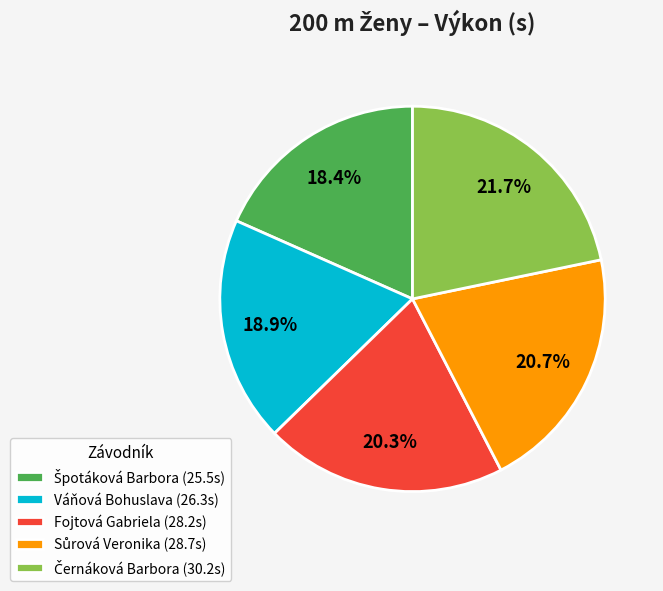

Between Váňová Bohuslava (26.3s) and Fojtová Gabriela (28.2s), which is larger?

Fojtová Gabriela (28.2s)